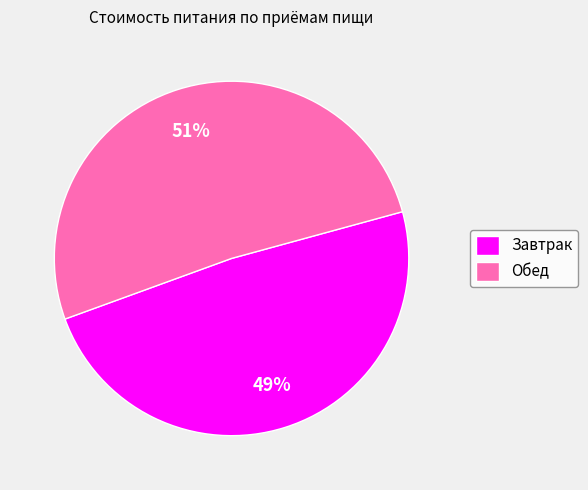

To the nearest percent, what is the combined percentage of Обед and Завтрак?

100%